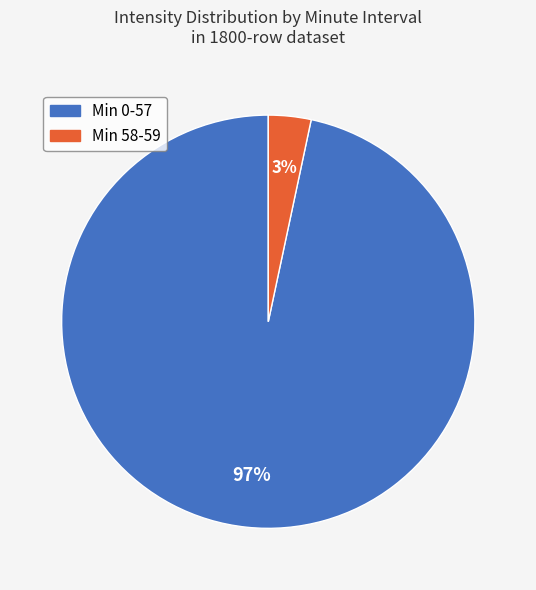

Is there a majority slice in this chart?

Yes